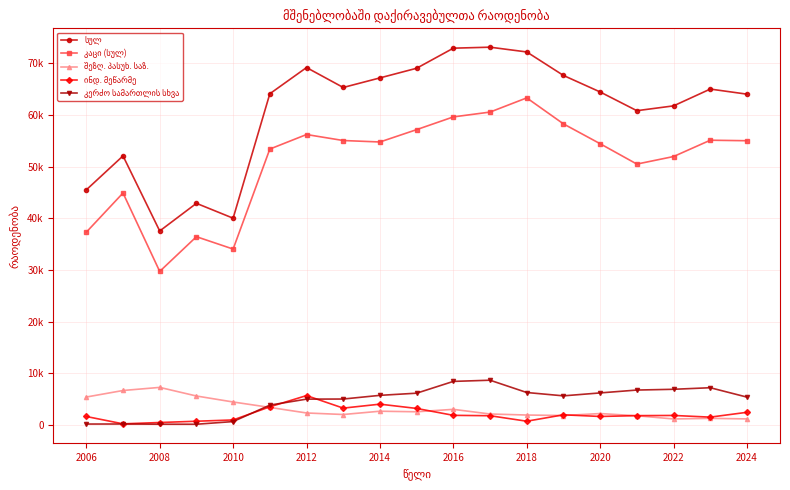

What is the value of the შეზღ. პასუხ. საზ. point at the 18th from the left?

1246